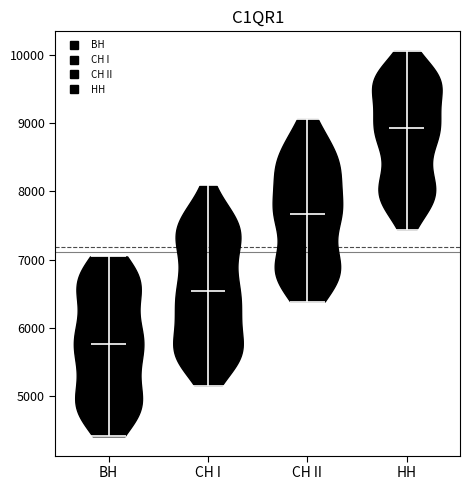

Reading left to right, read every violin against the y-axis: where its median line is, and the lowest and highest points it reaches. The values are not printed on the chart, so give them approximately, as read against the axis.

ВН: median line 5800, lowest point 4400, highest point 7000
СН I: median line 6500, lowest point 5200, highest point 8100
СН II: median line 7700, lowest point 6400, highest point 9100
НН: median line 8900, lowest point 7400, highest point 10100